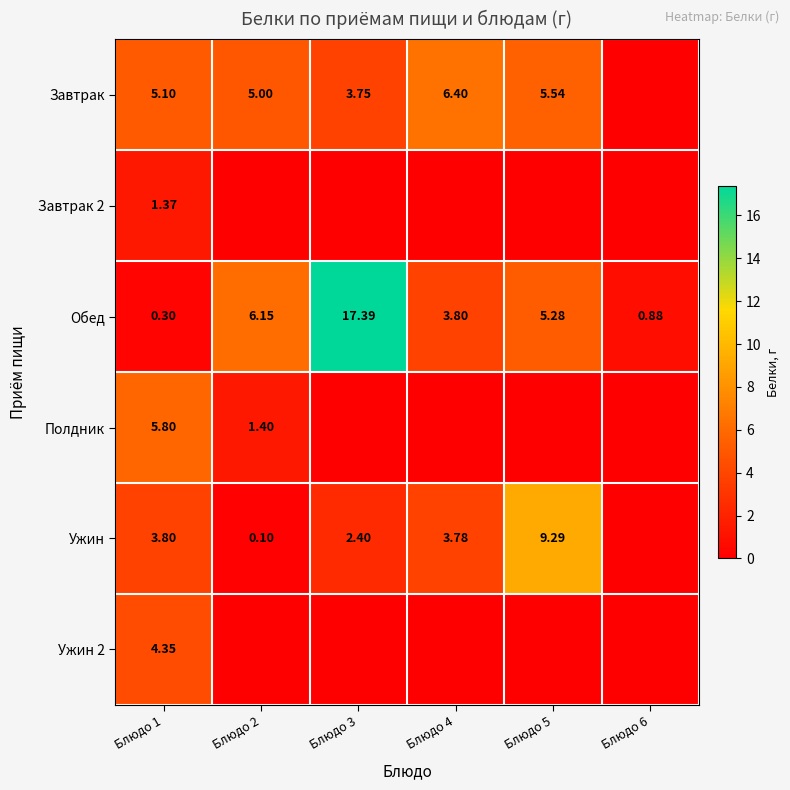

How many data points in Обед are above 5?

3